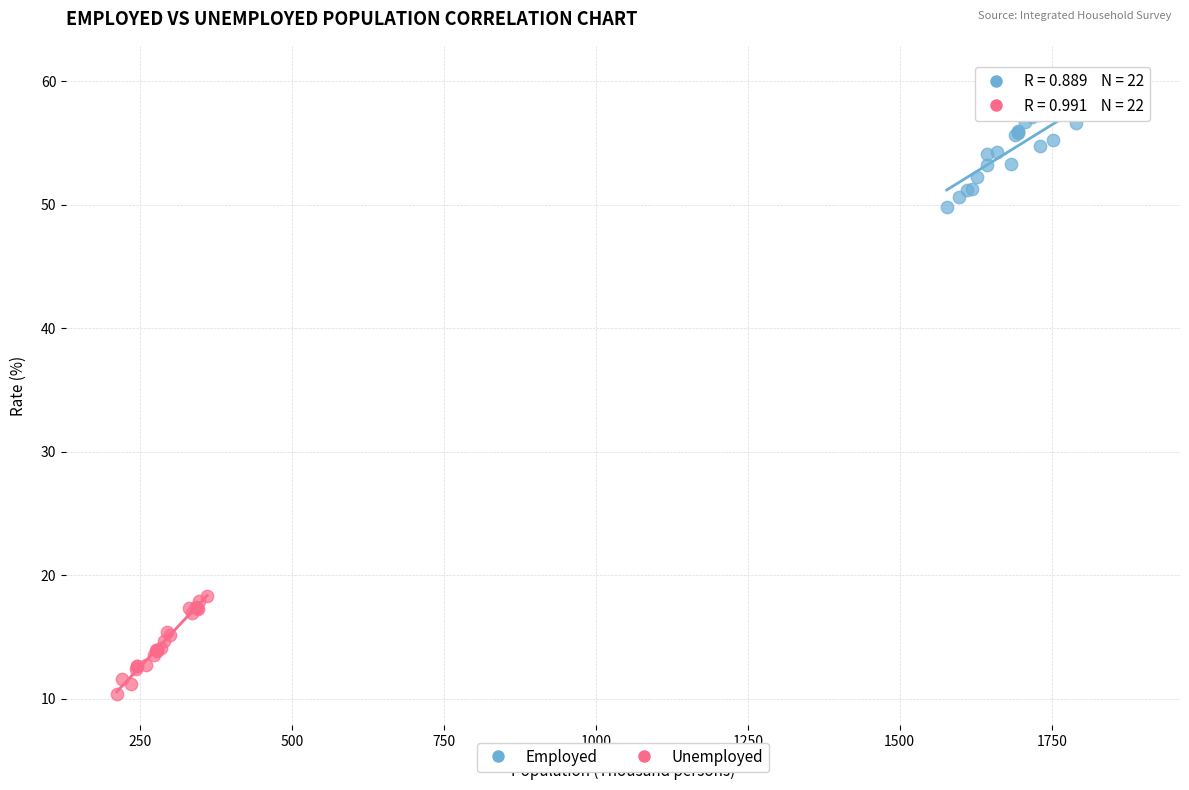

Which series contains the lowest Y value?

Unemployed